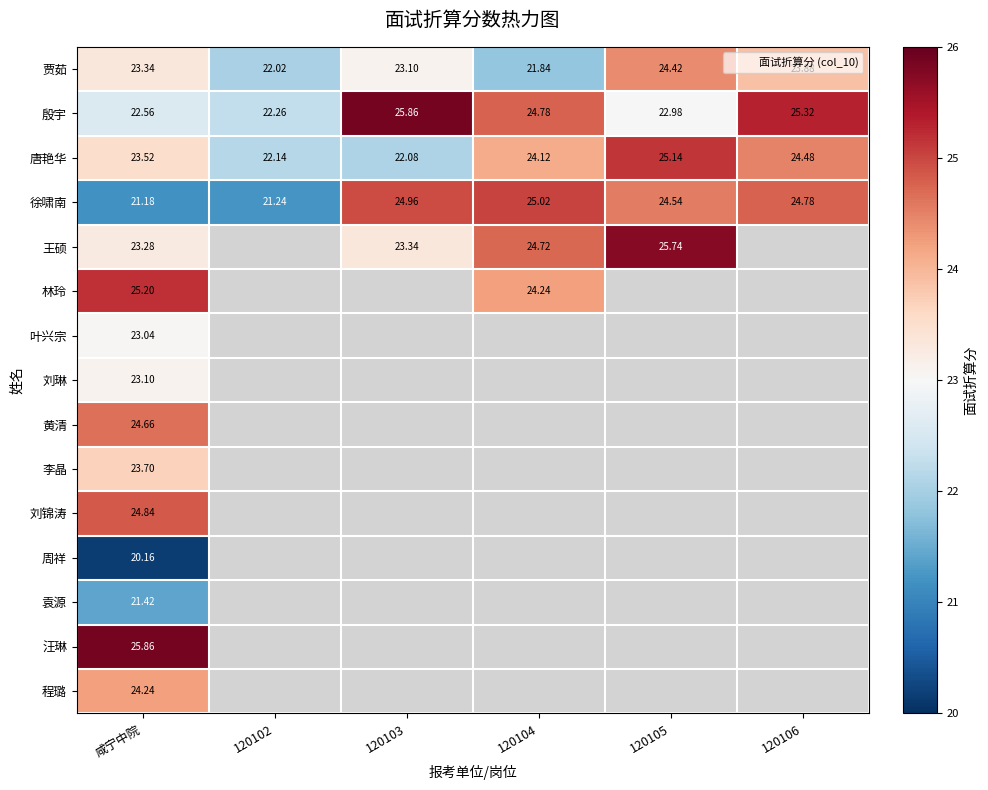

What is the difference between the highest and lowest values at 120105?

2.8